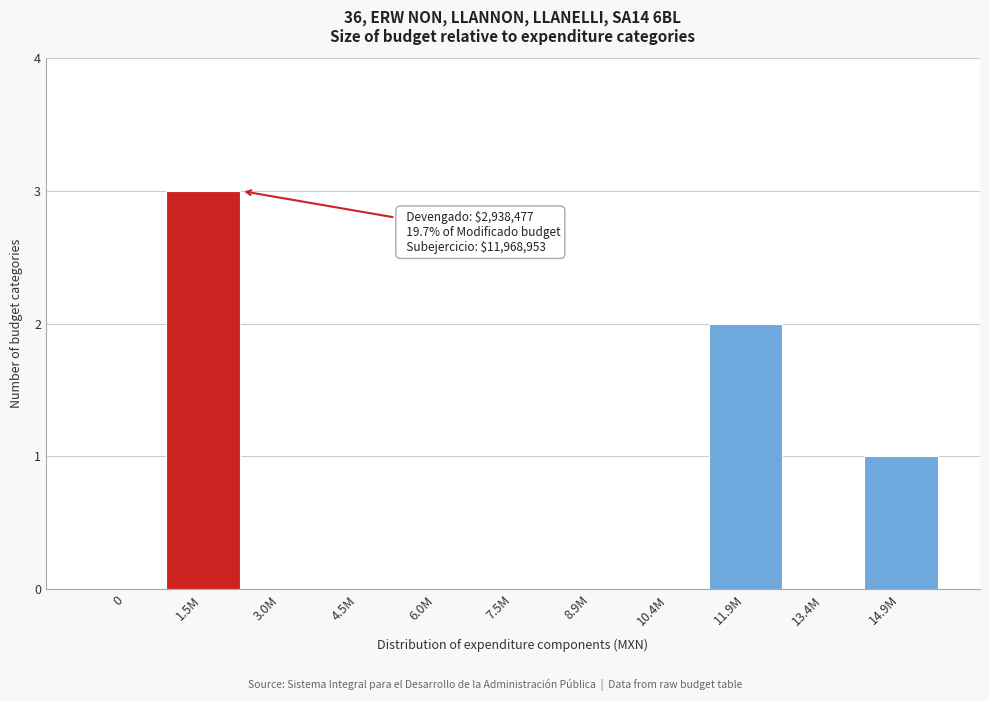

Reading left to right, list all the values displayed in this chart.

0=0	1.5M=3	3.0M=0	4.5M=0	6.0M=0	7.5M=0	8.9M=0	10.4M=0	11.9M=2	13.4M=0	14.9M=1